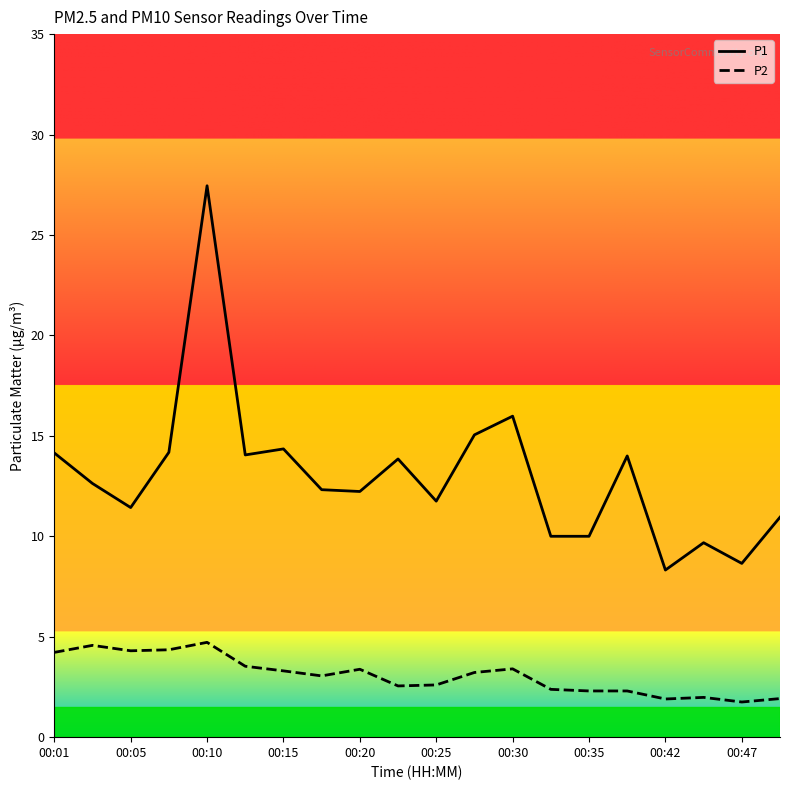

True or false: P1 and P2 intersect in this chart.

False